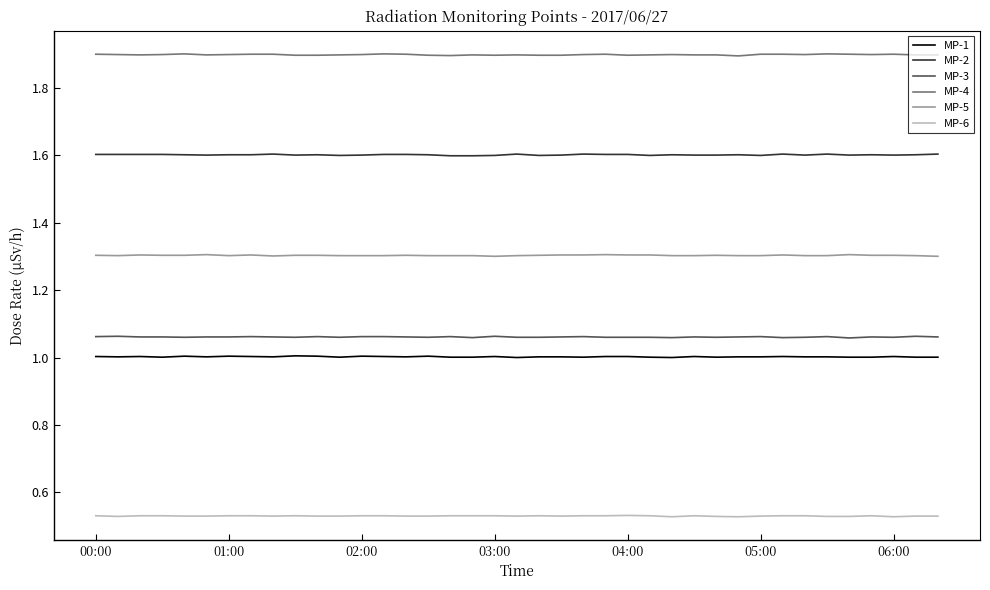

True or false: MP-5 and MP-4 intersect in this chart.

False